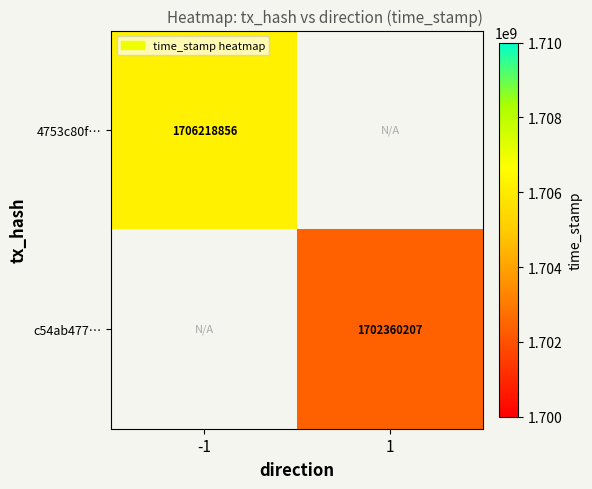

True or false: c54ab477… has a value of 1702360207 at 1.

True